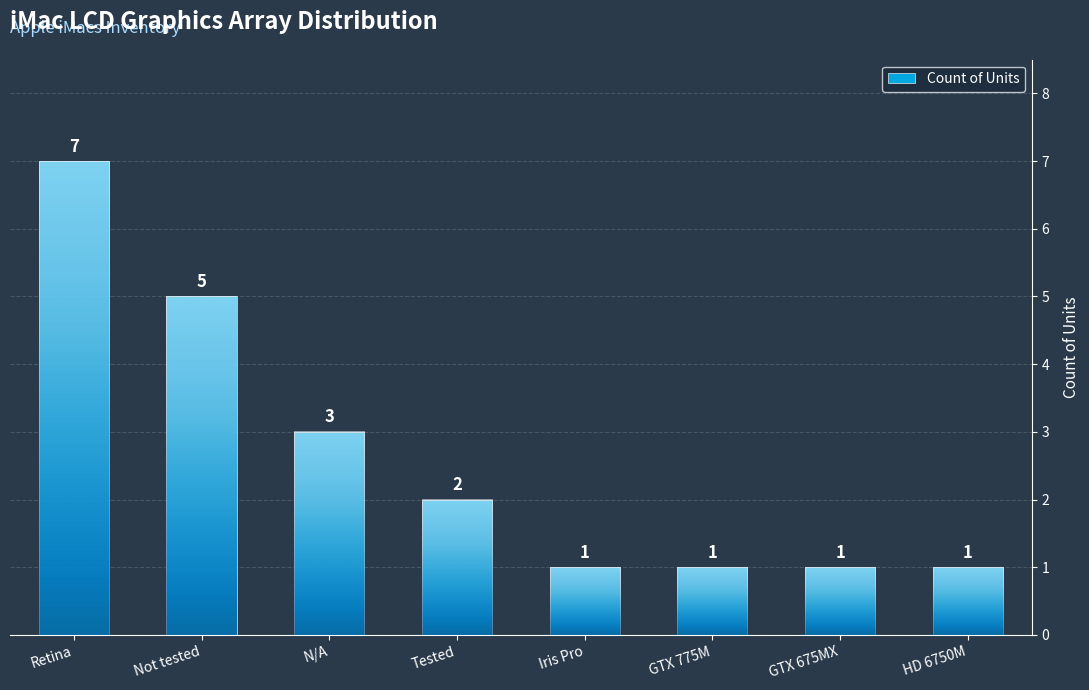

What is the value of the 4th bar from the left?

2